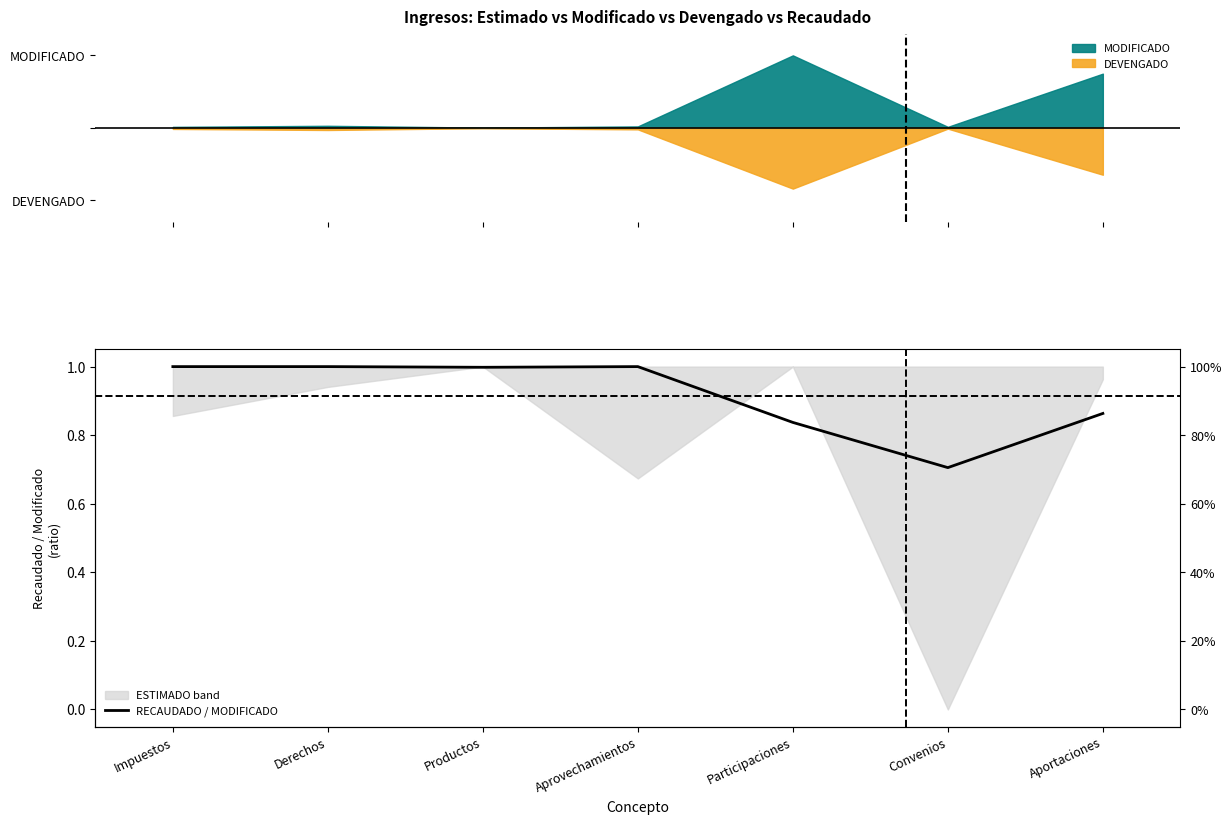

What position from the right is Derechos?

6